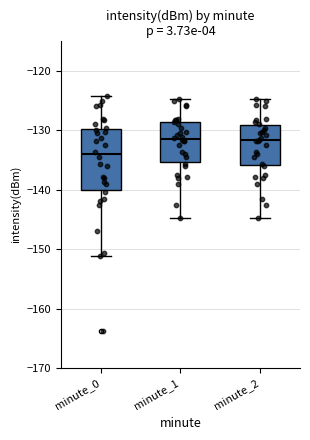

Reading left to right, transcribe this box plot: for each box, give where its median line is, the range the box spans, and where its two whiskers end, as read against the y-axis. The values are not printed on the chart, so give them approximately, as read against the axis.

minute_0: median -134, box -140 to -130, whiskers -151 to -124
minute_1: median -131, box -135 to -129, whiskers -145 to -125
minute_2: median -132, box -136 to -129, whiskers -145 to -125